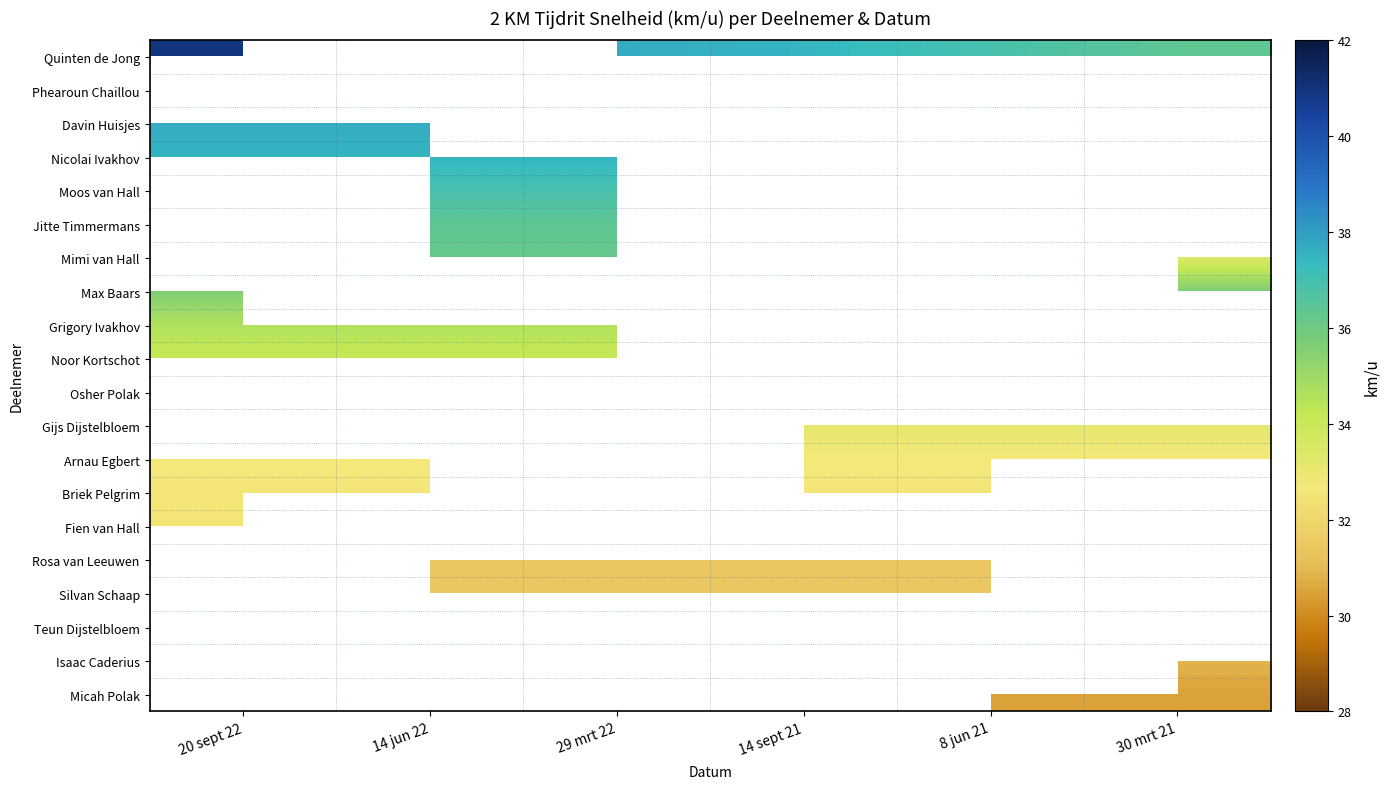

Count the number of categories in the chart.

6